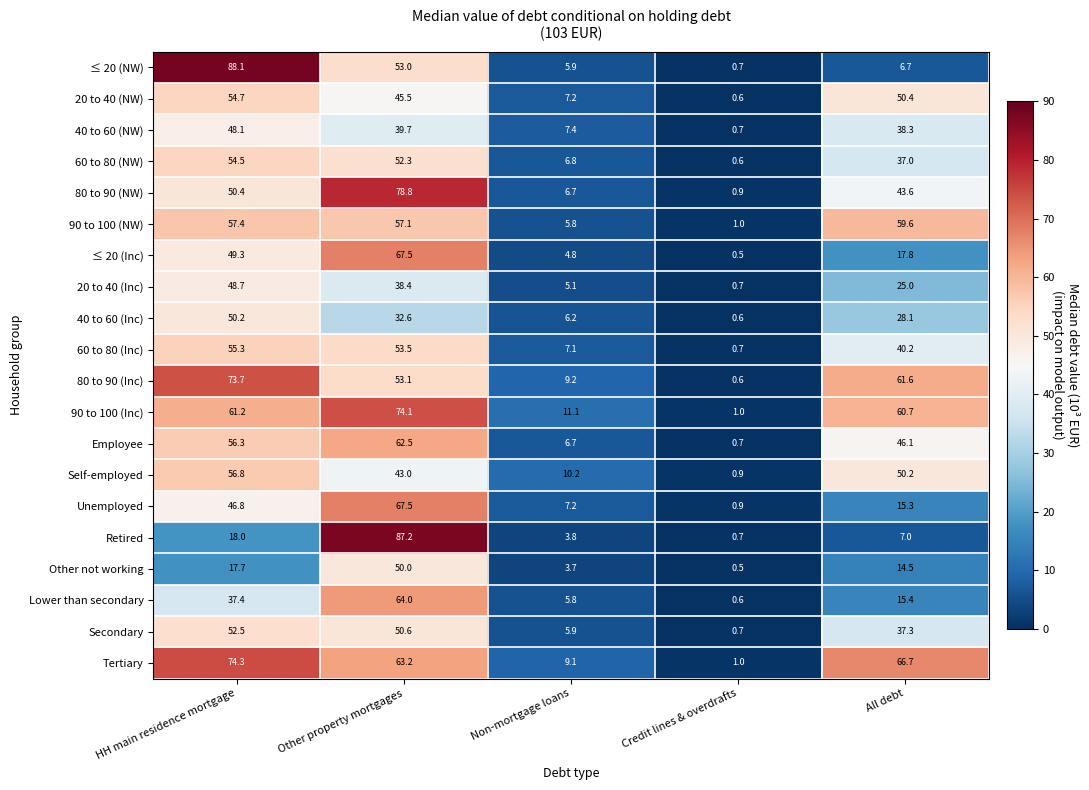

The value of Unemployed at Non-mortgage loans is 10.7. True or false?

False